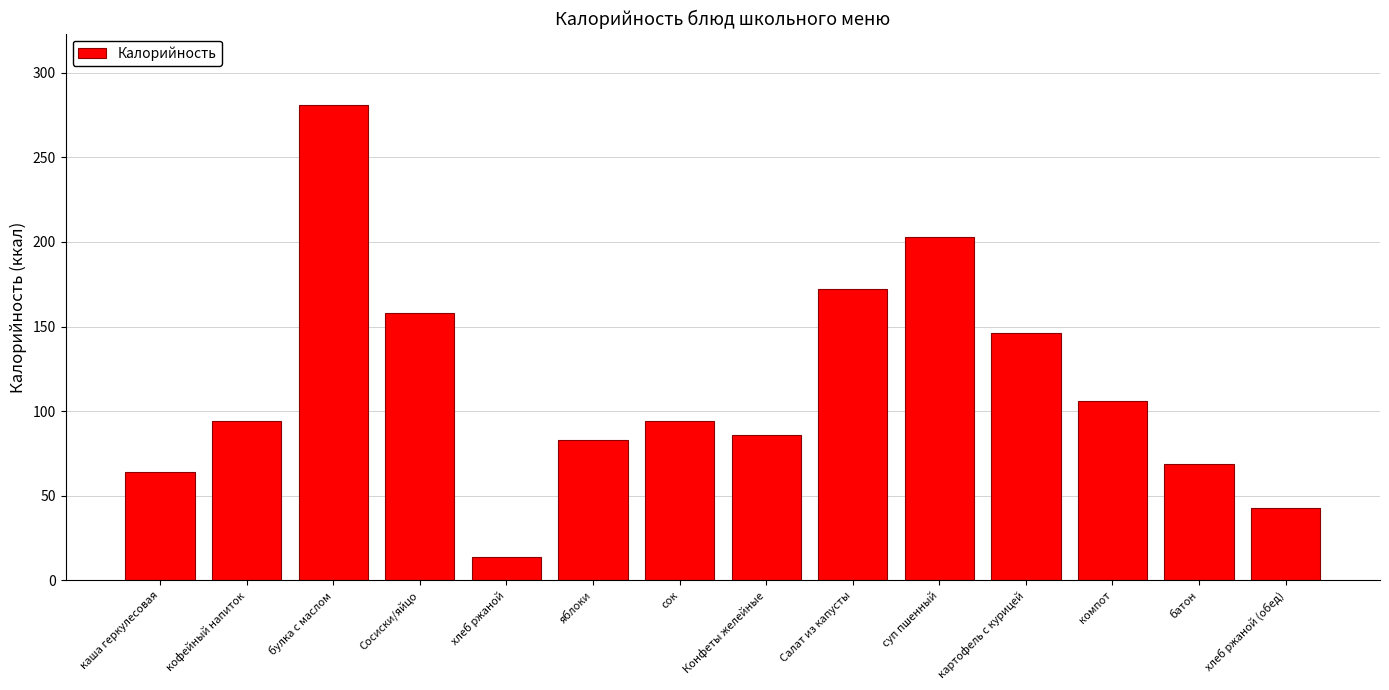

What is the approximate value at батон, to the nearest 10?

70